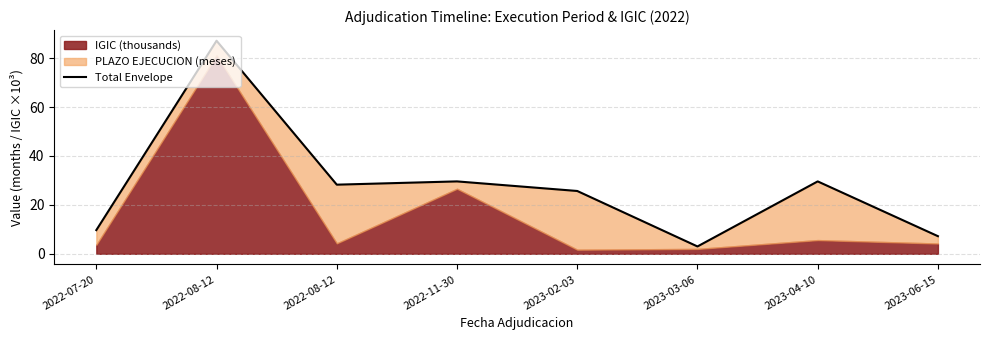

Reading left to right, transcribe all the data shown in this chart.

9.7	87.1	28.3	29.6	25.7	3.0	29.6	7.2